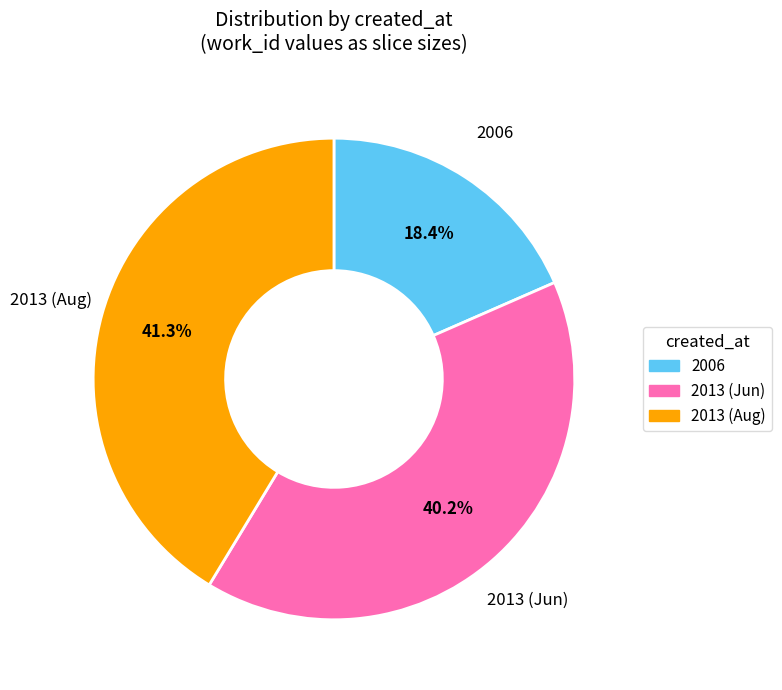

Is the sum of 2013 (Aug) and 2006 greater than half?

Yes